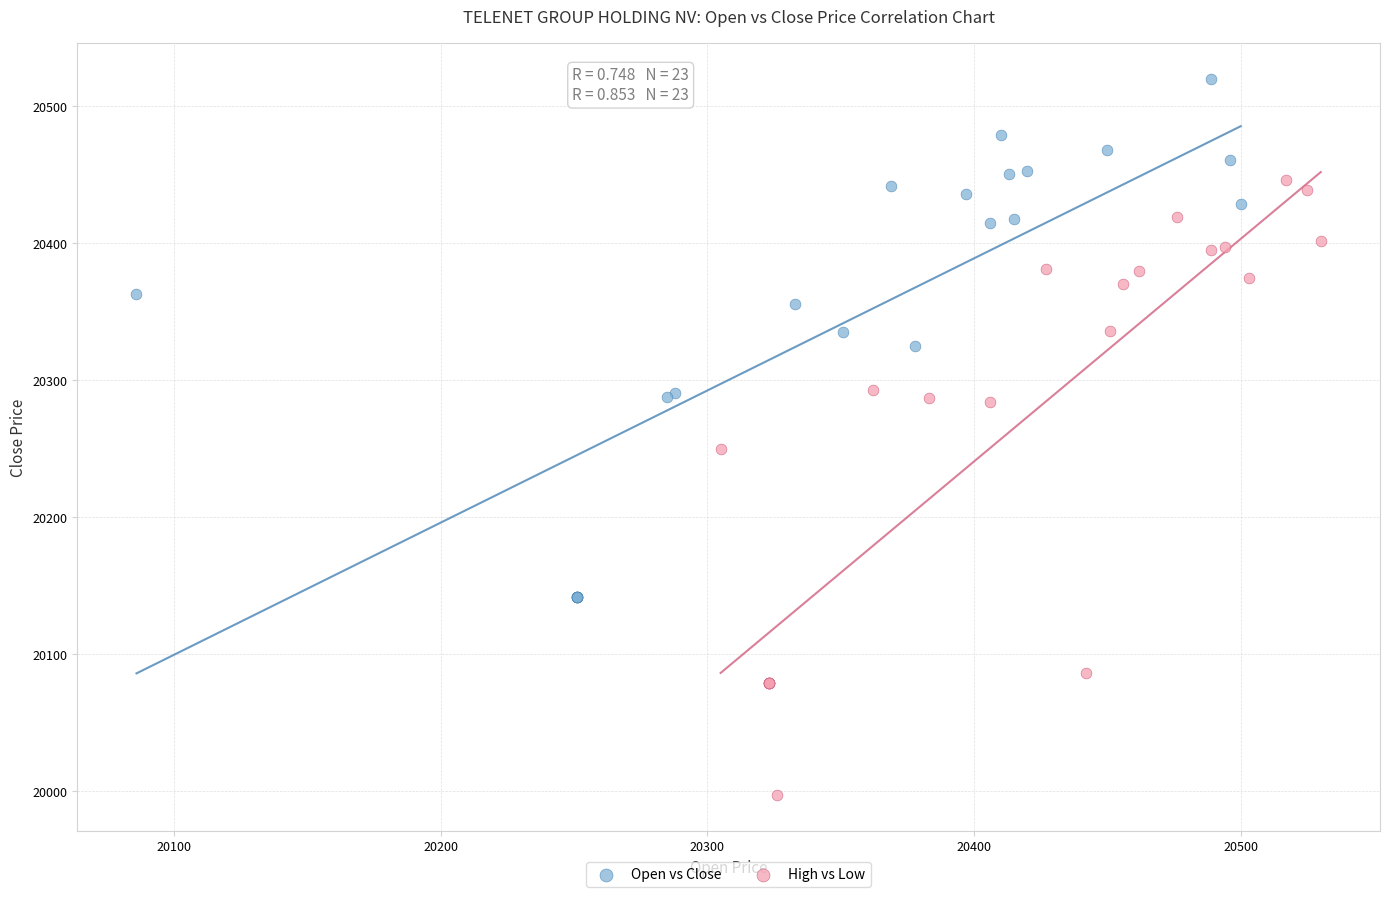

Which series has the widest spread of Y values?

High vs Low